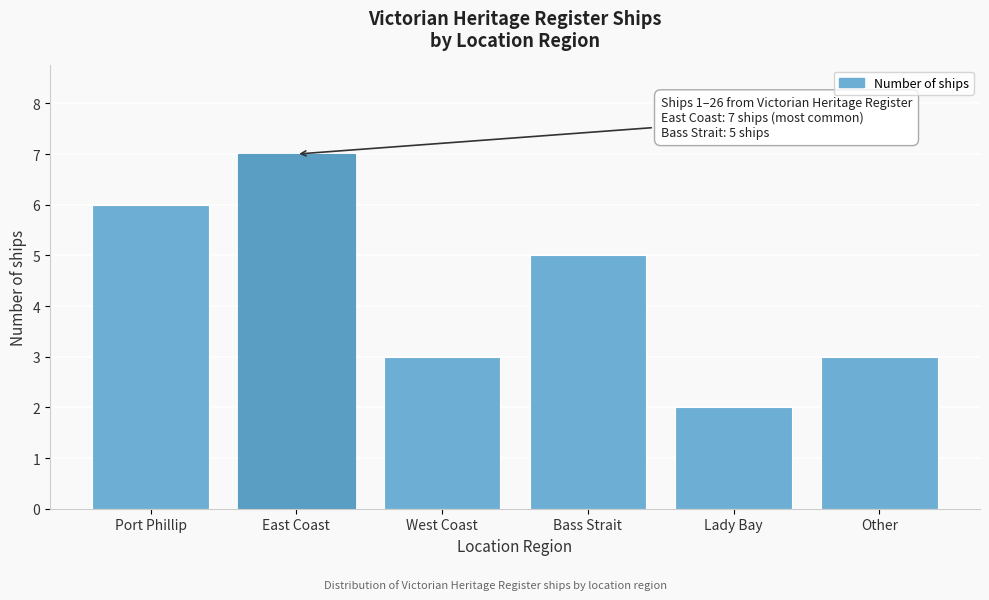

Reading right to left, transcribe all the data shown in this chart.

Other=3	Lady Bay=2	Bass Strait=5	West Coast=3	East Coast=7	Port Phillip=6